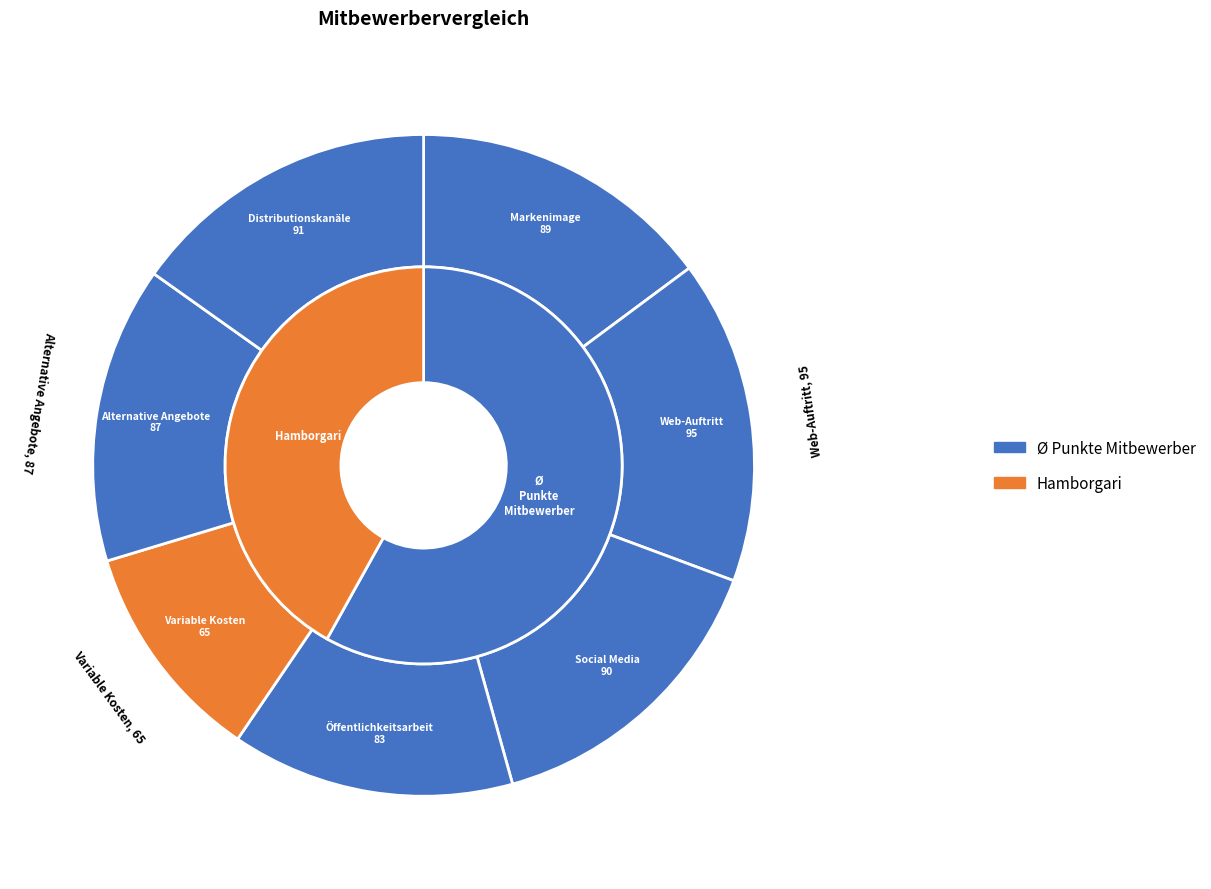

To the nearest percent, what is the difference between the Öffentlichkeitsarbeit and Social Media slice percentages?

1%